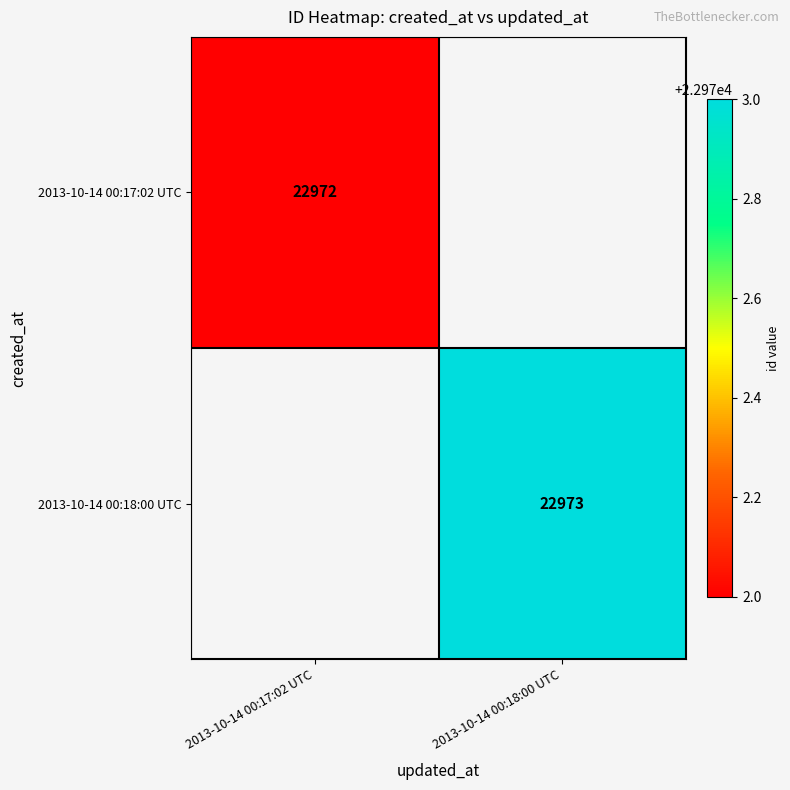

Is the value of 2013-10-14 00:18:00 UTC at 2013-10-14 00:18:00 UTC greater than the value of 2013-10-14 00:17:02 UTC at 2013-10-14 00:17:02 UTC?

Yes